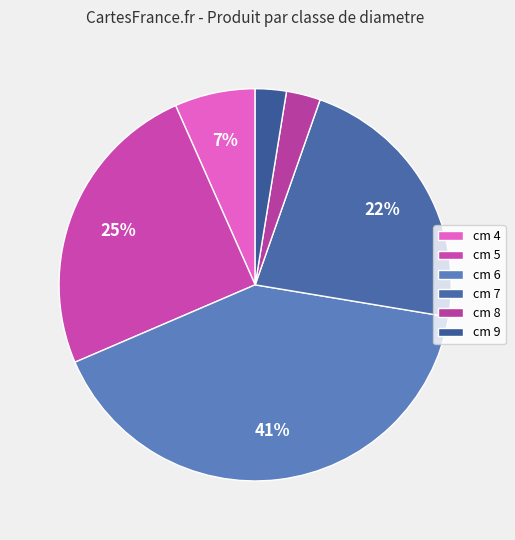

Count the number of slices in the pie.

6